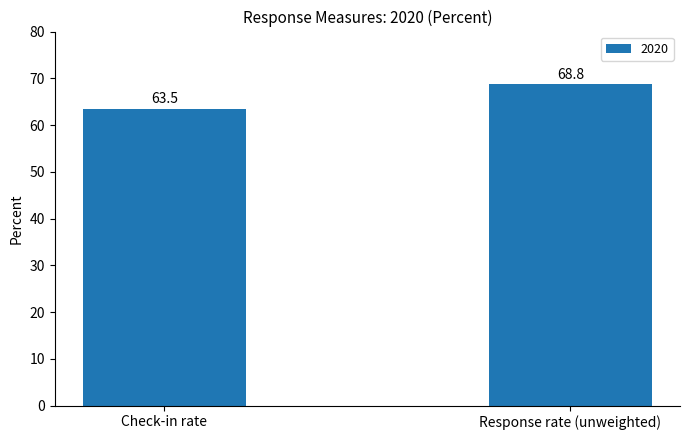

The value at Response rate (unweighted) is 94.4. True or false?

False